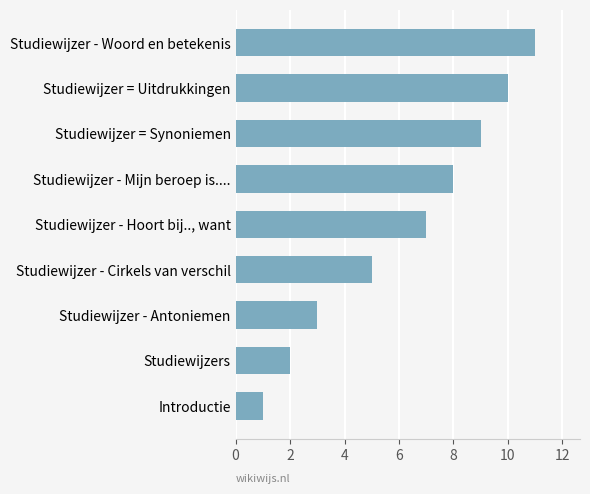

Is it true that the value at Studiewijzer = Uitdrukkingen is 14?

False